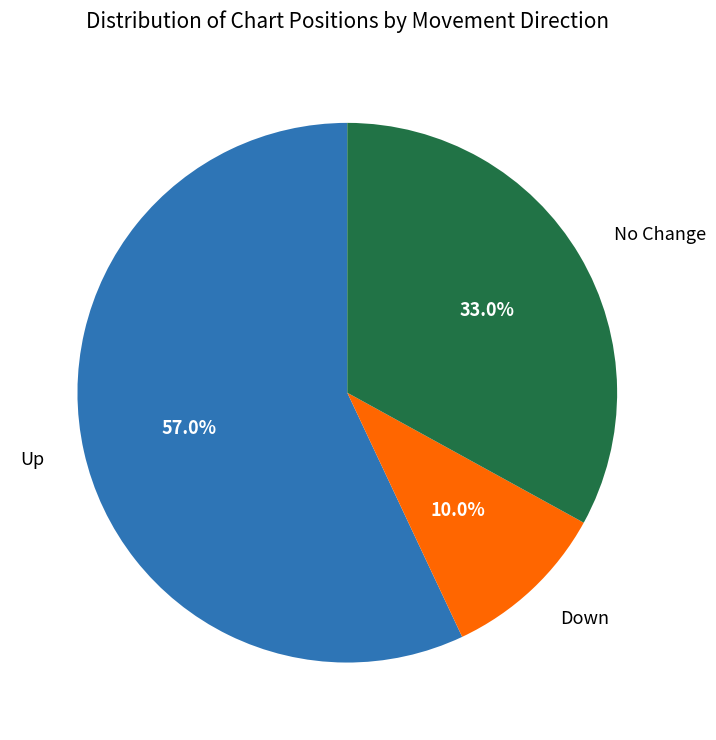

Is there any slice that represents more than half of the pie?

Yes